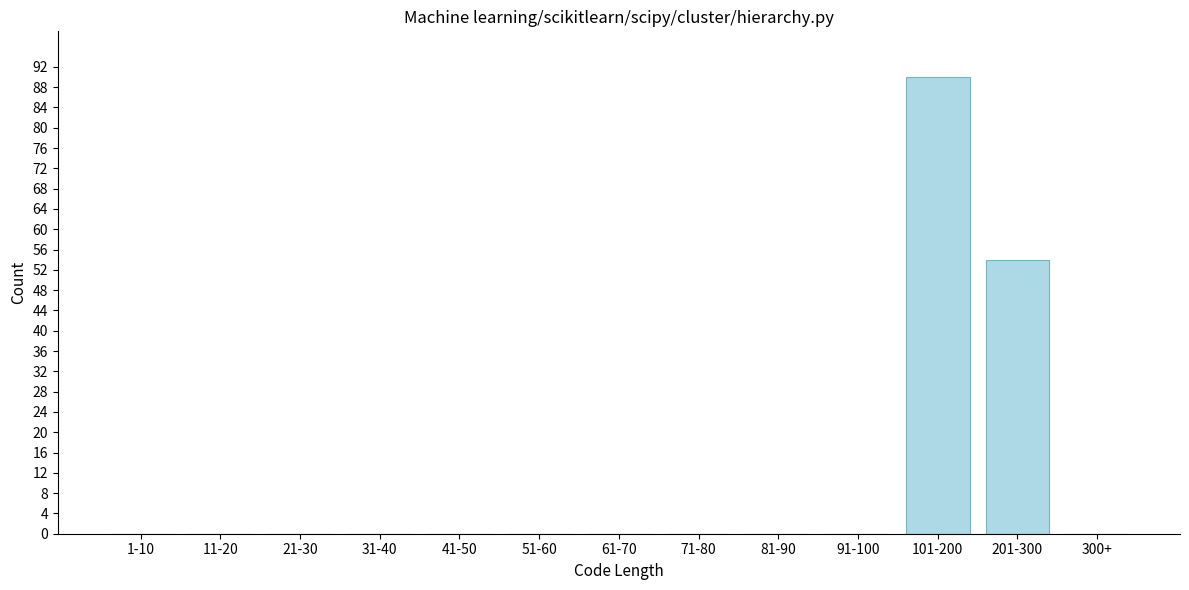

Reading left to right, extract all data points from this chart.

1-10=0	11-20=0	21-30=0	31-40=0	41-50=0	51-60=0	61-70=0	71-80=0	81-90=0	91-100=0	101-200=90	201-300=54	300+=0